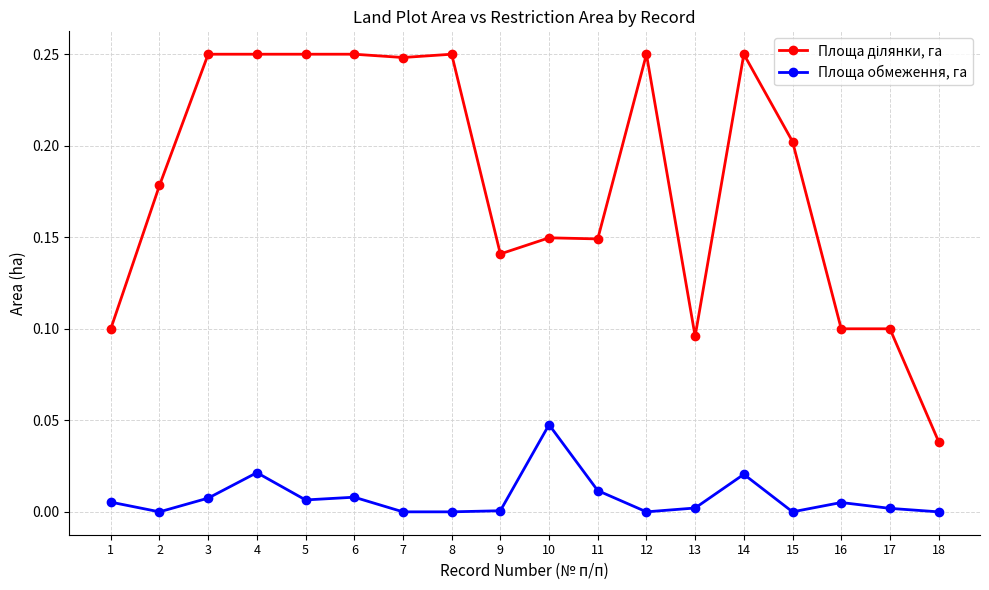

True or false: Площа обмеження, га has more than 1 points higher than both neighbors.

True